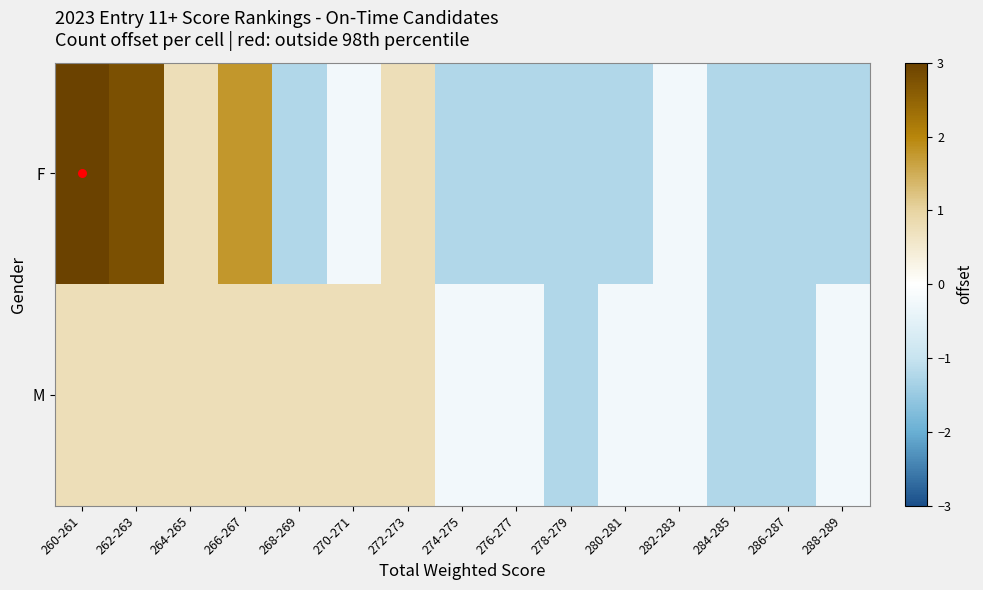

What is the total value across all series at 266-267?

2.5